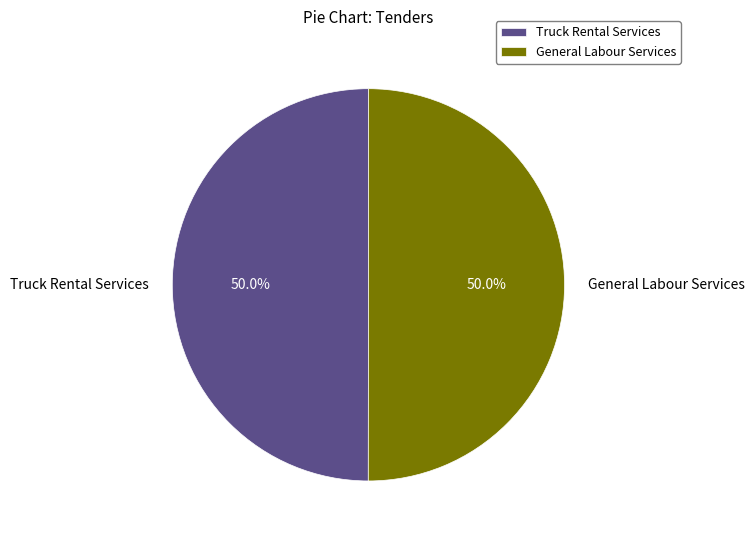

What percentage is NOT represented by Truck Rental Services?

50.0%